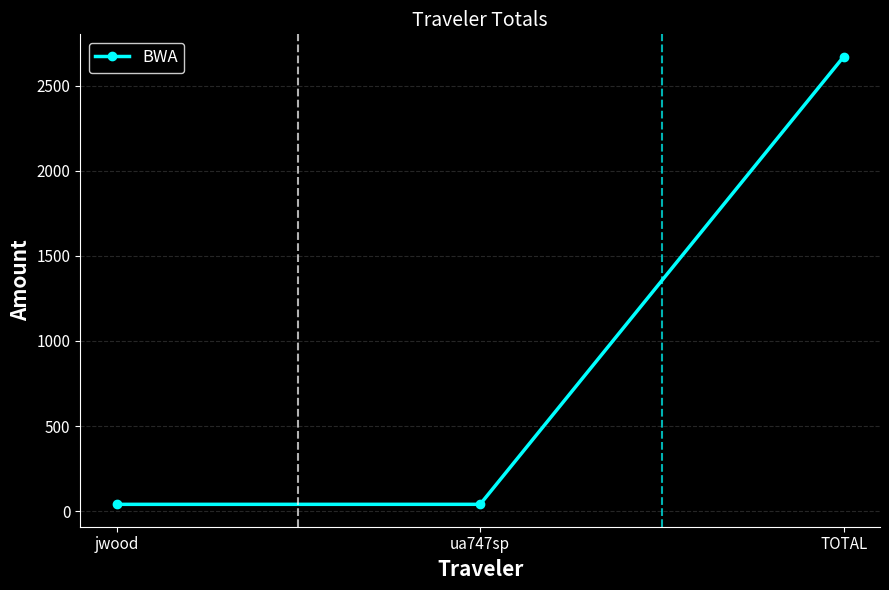

What value does the data have at TOTAL?

2669.6